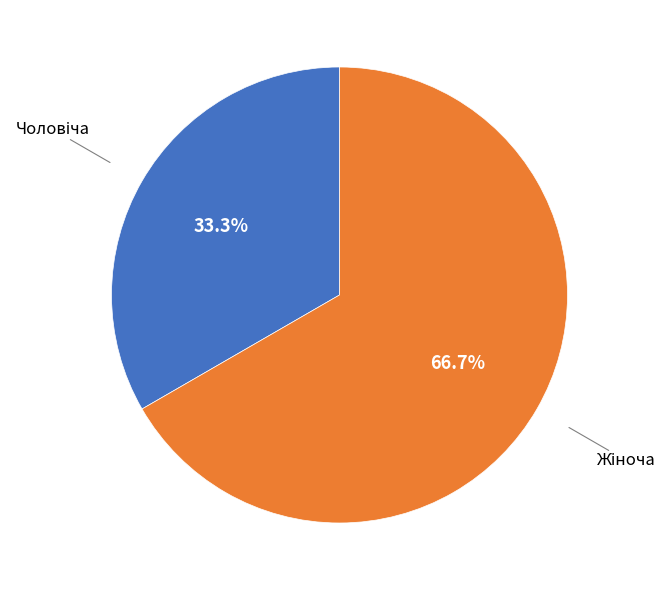

Is there a majority slice in this chart?

Yes